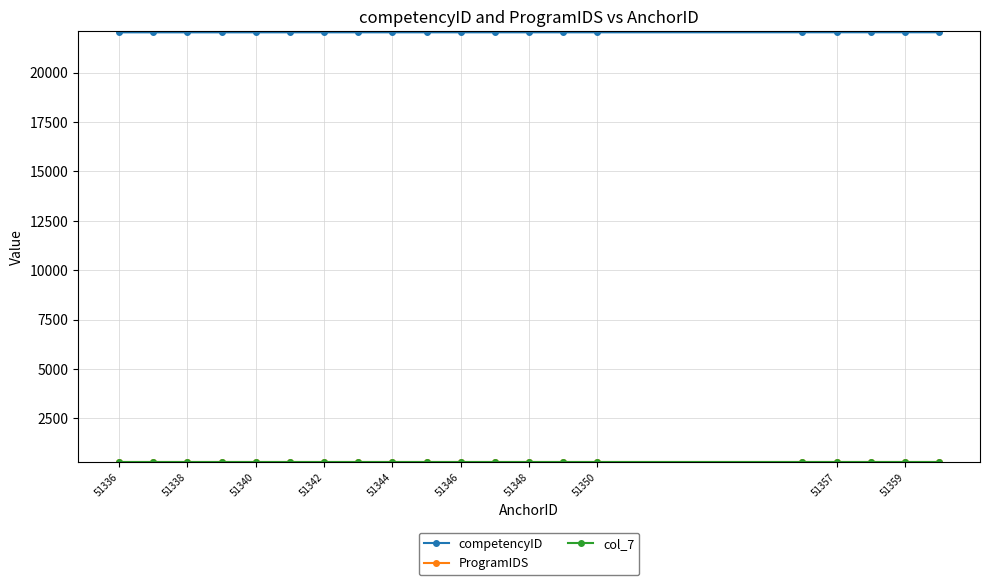

What is the difference between the maximum and second lowest values in the competencyID series?

3